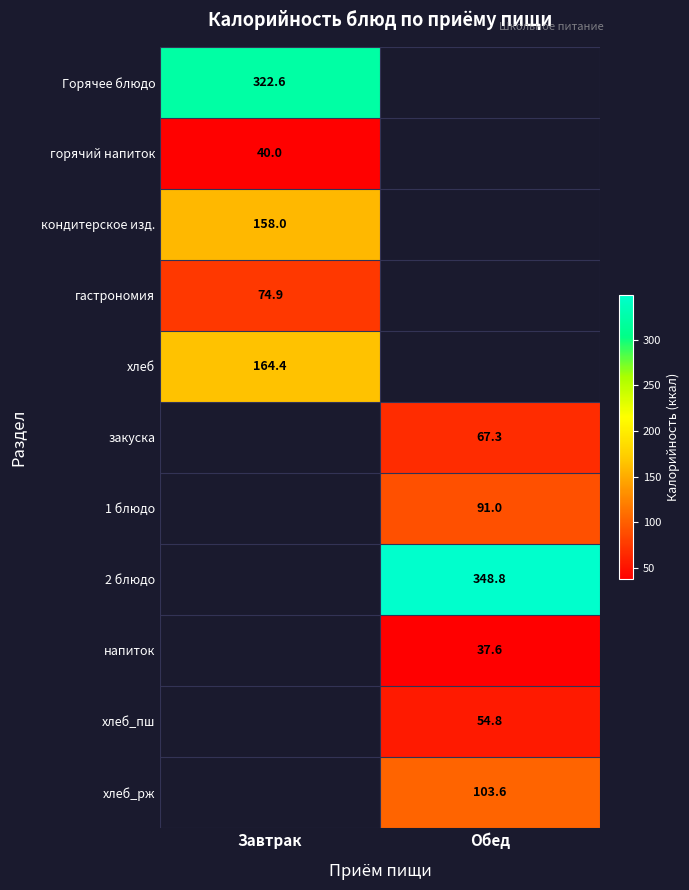

What is the greatest value displayed?

348.8